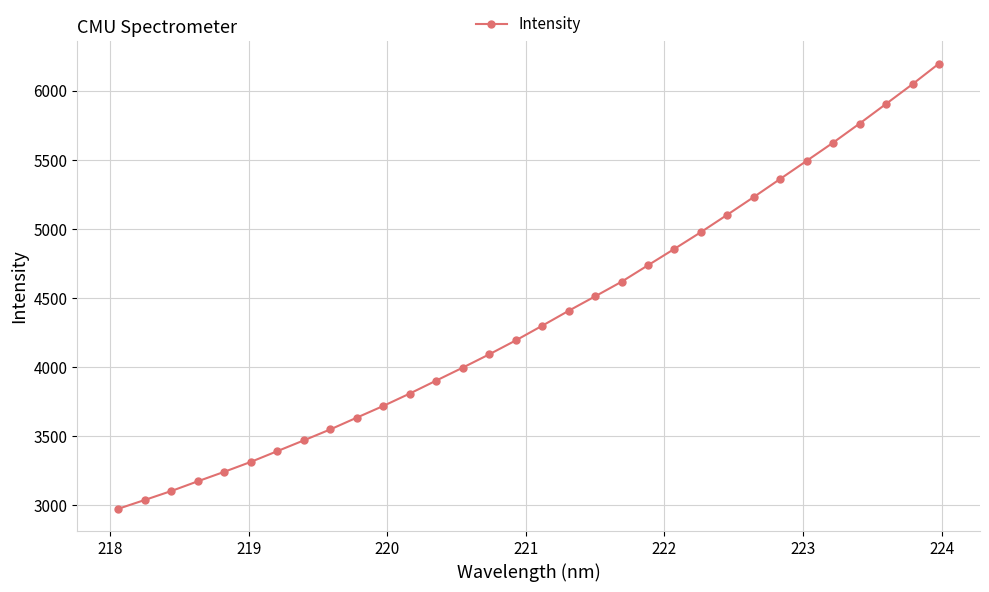

How many data points does each series have?

32